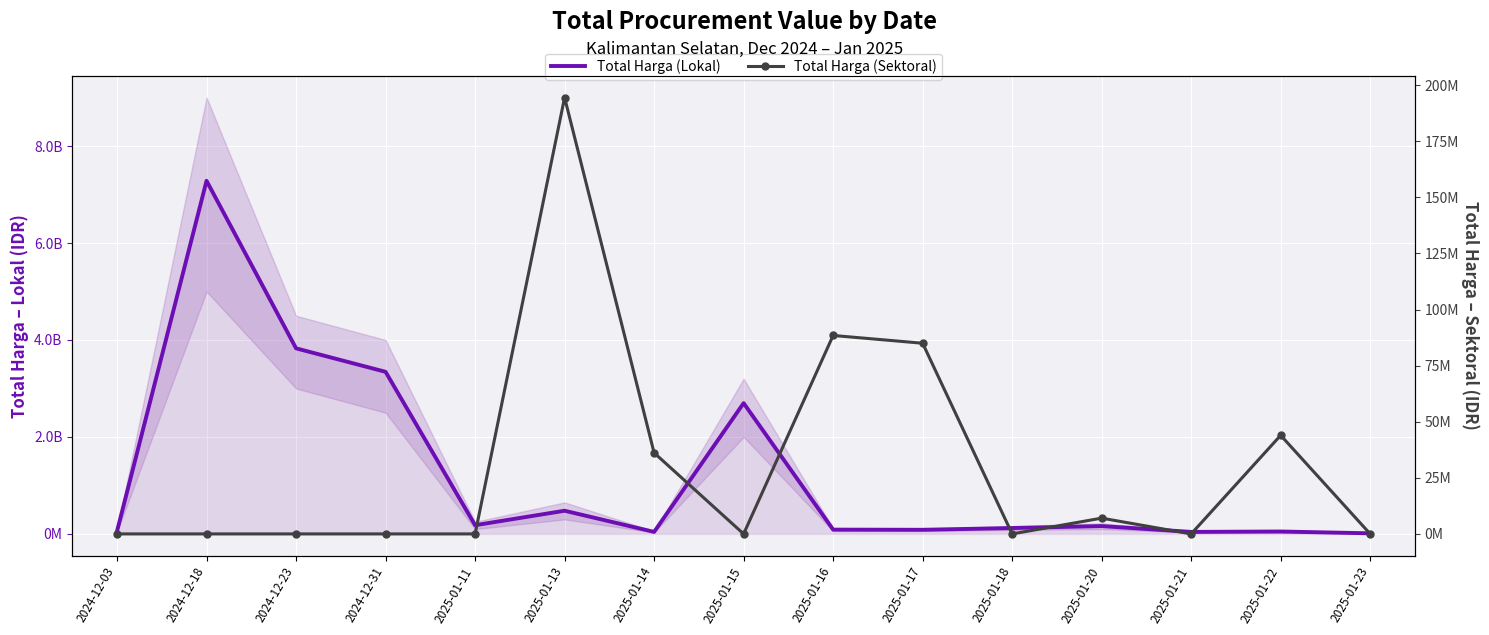

True or false: Total Harga (Lokal) and Total Harga (Sektoral) cross at least once.

False